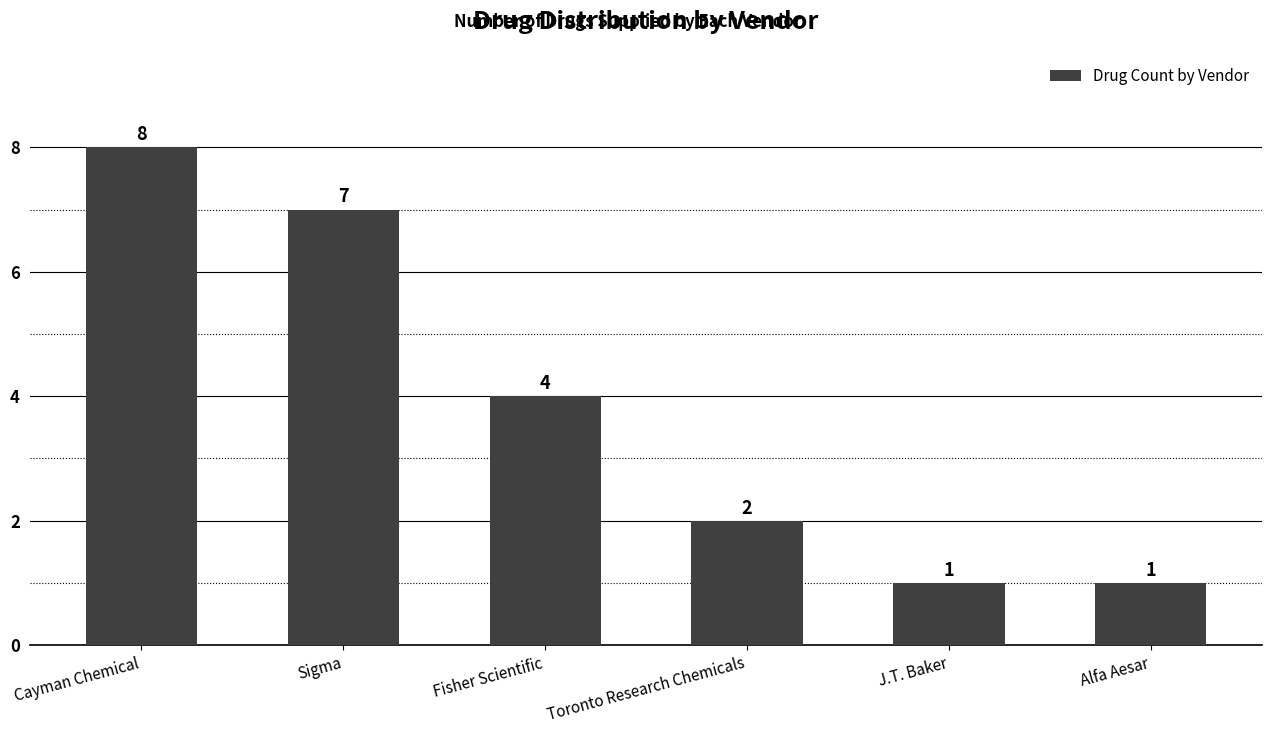

Count the values in the range 1 to 7.

5